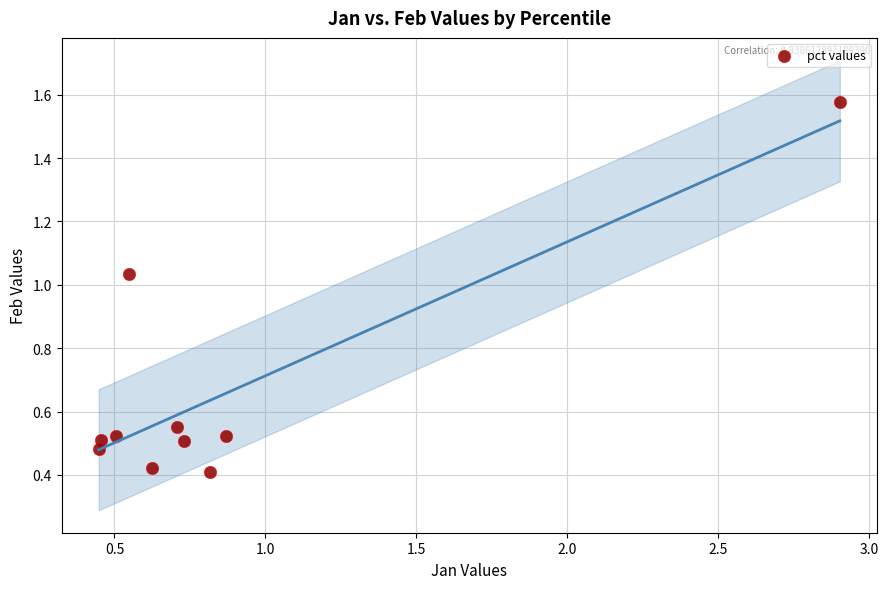

What is the range of Y values (max minus min)?

1.2